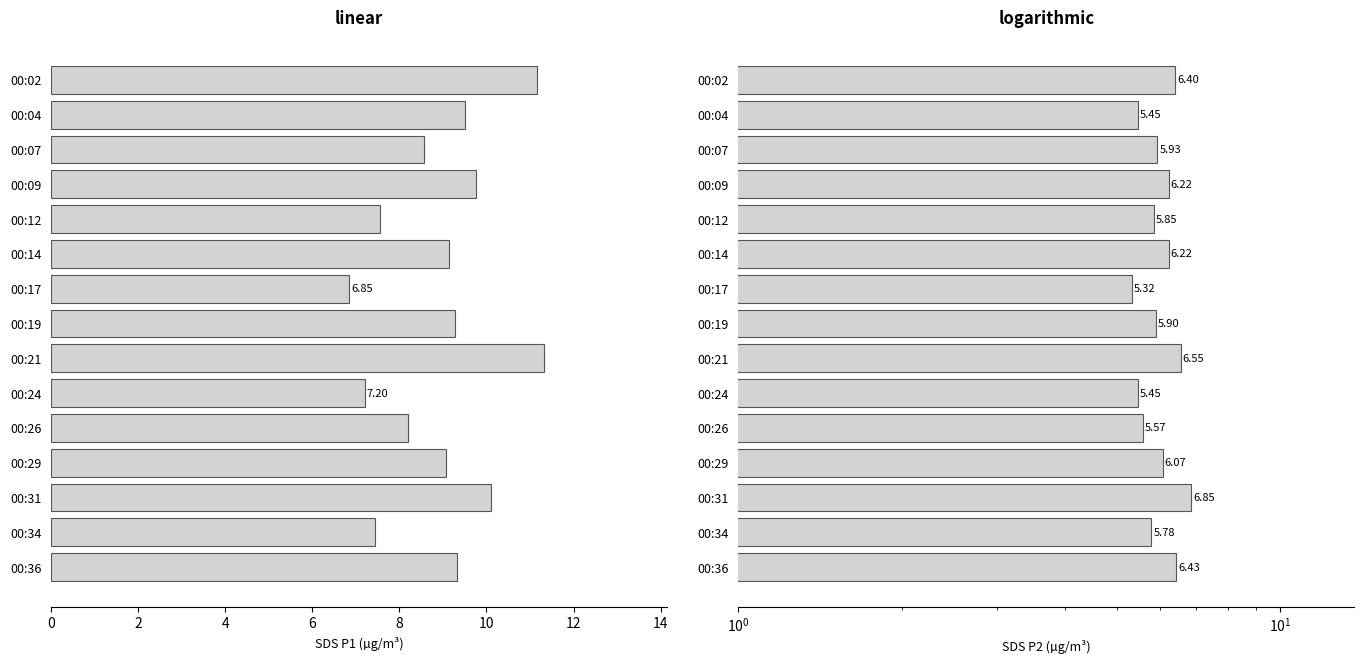

What are all the series names shown in the legend?

SDS_P1, SDS_P2